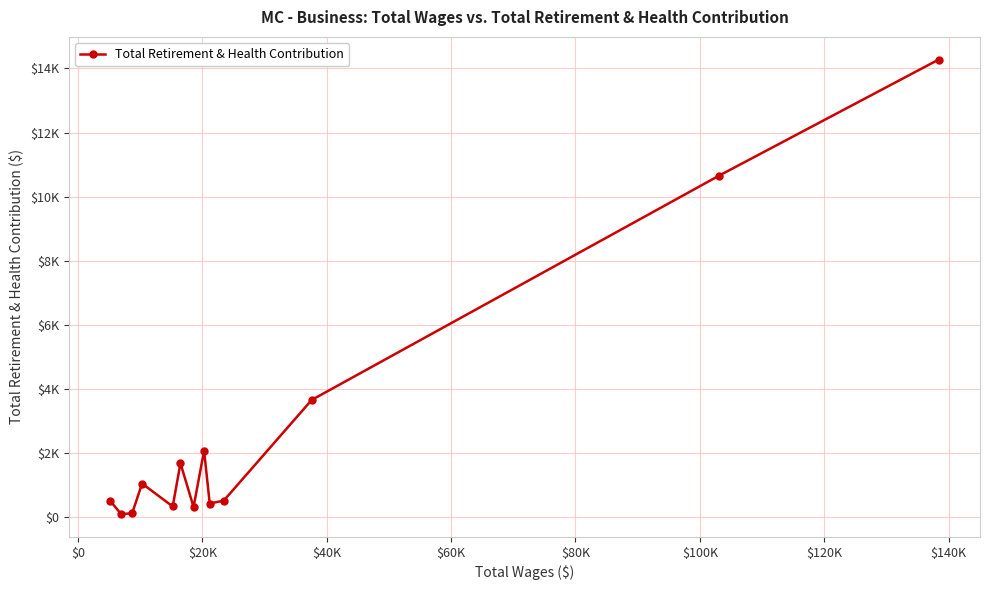

How many points are lower than both their immediate neighbors (excluding endpoints)?

4